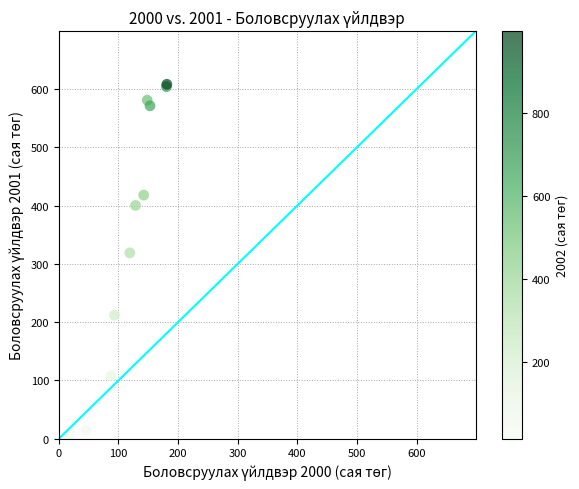

What Y value in the scatter plot is closest to 305?

318.9